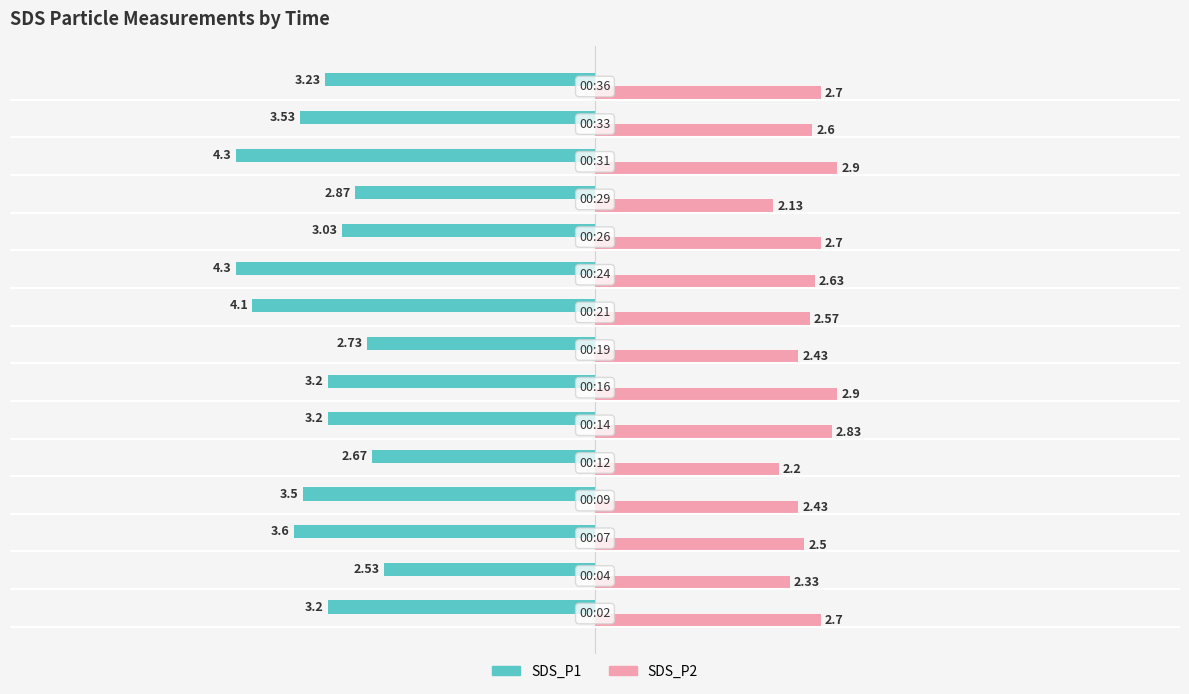

At how many categories does at least one series exceed 0?

15